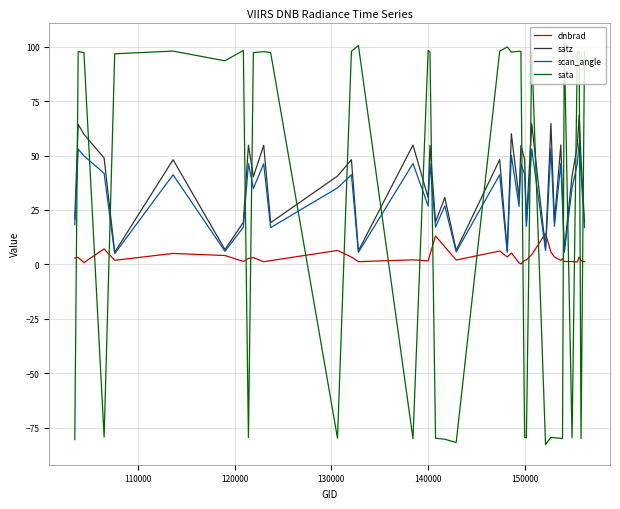

Which series ends up on top after the final intersection of sata and dnbrad?

sata